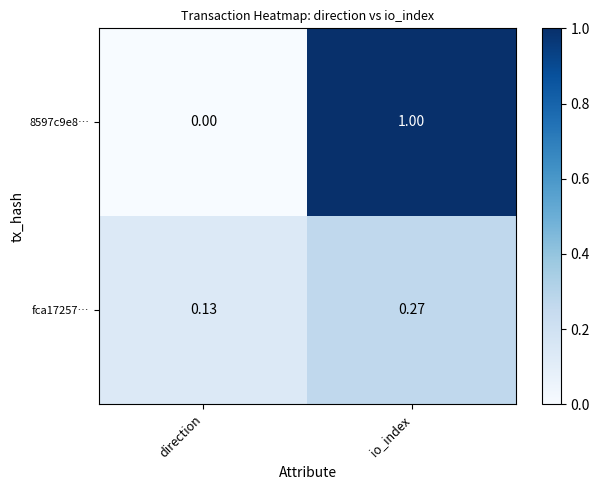

Which category has the highest value in the fca17257… series?

io_index